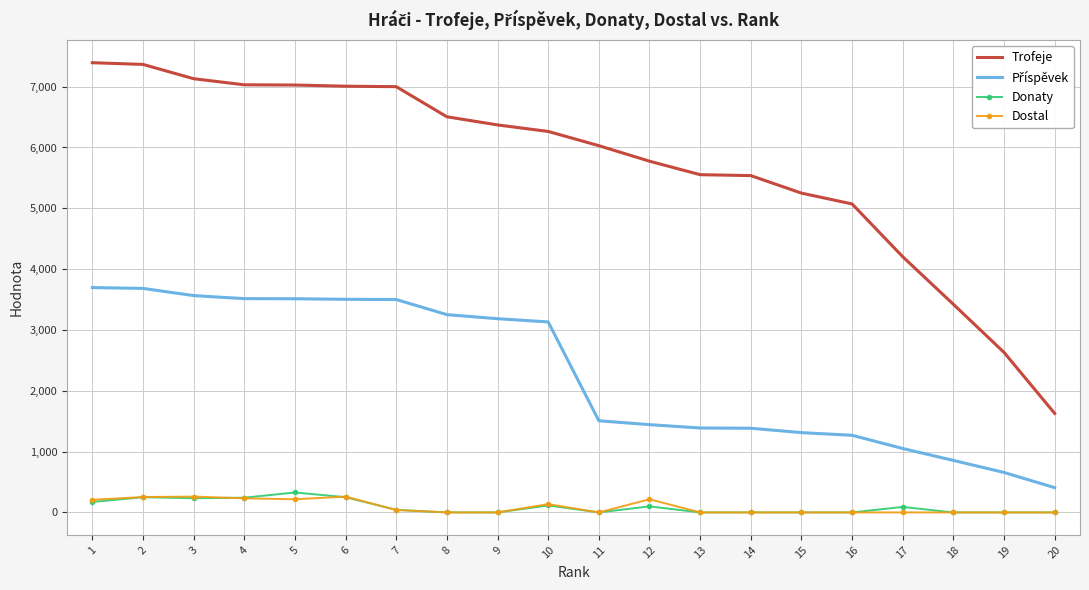

Is the value of Dostal at 6 greater than the value of Trofeje at 5?

No